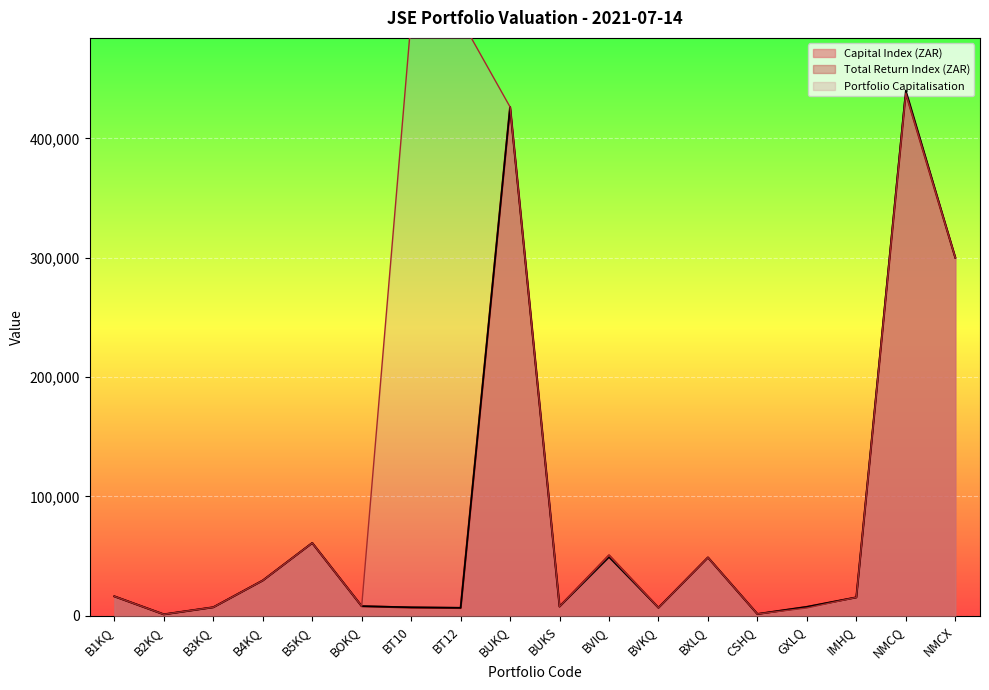

Reading right to left, list all the values displayed in this chart.

Capital Index (ZAR): 300125.0	438030.4	15440.0	7471.3	1489.0	48857.0	6783.7	50659.0	7769.0	426247.0	6511.4	6892.0	8062.5	61017.0	29580.2	7150.1	1204.6	16293.7
Total Return Index (ZAR): 300125.0	440159.2	15440.0	7476.7	1489.0	48857.0	6783.7	49153.8	7769.0	426247.0	6761.3	7151.0	8062.5	61017.0	29580.2	7150.1	1204.6	16293.7